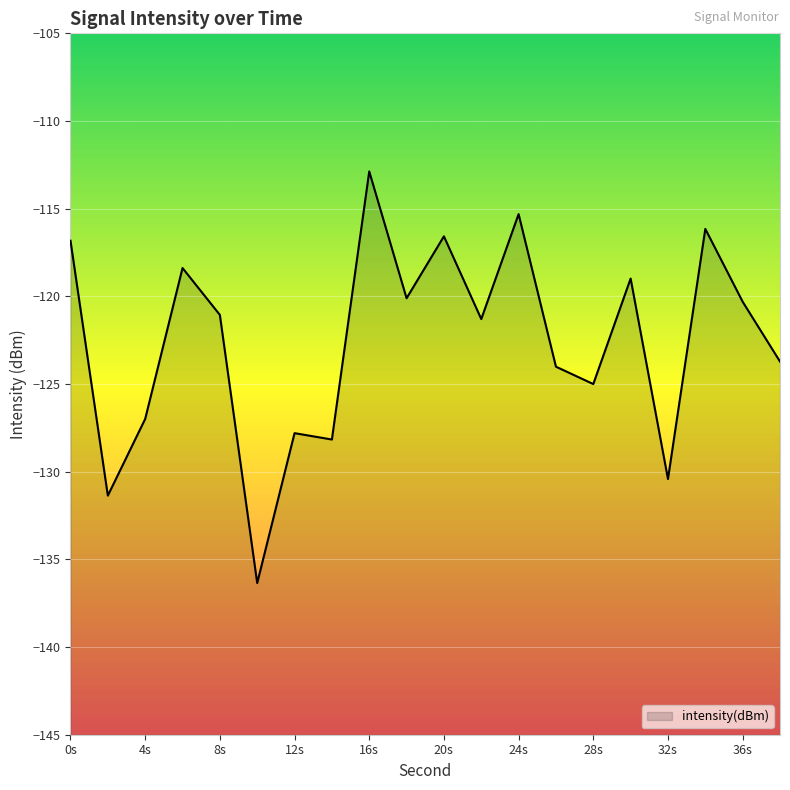

What is the difference between the values at 26 and 30?

5.0